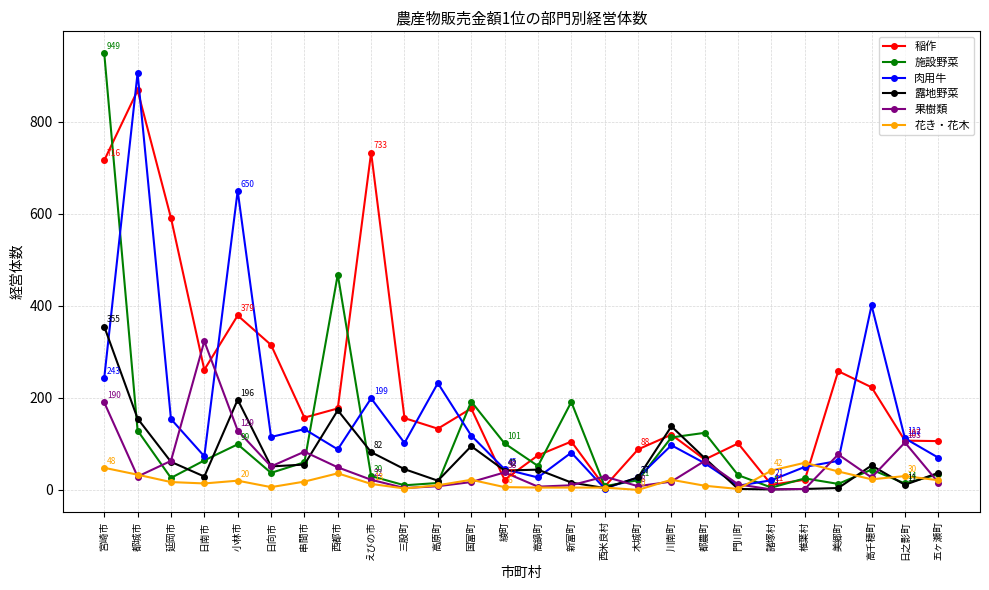

What is the label of the 7th point from the left?

串間市